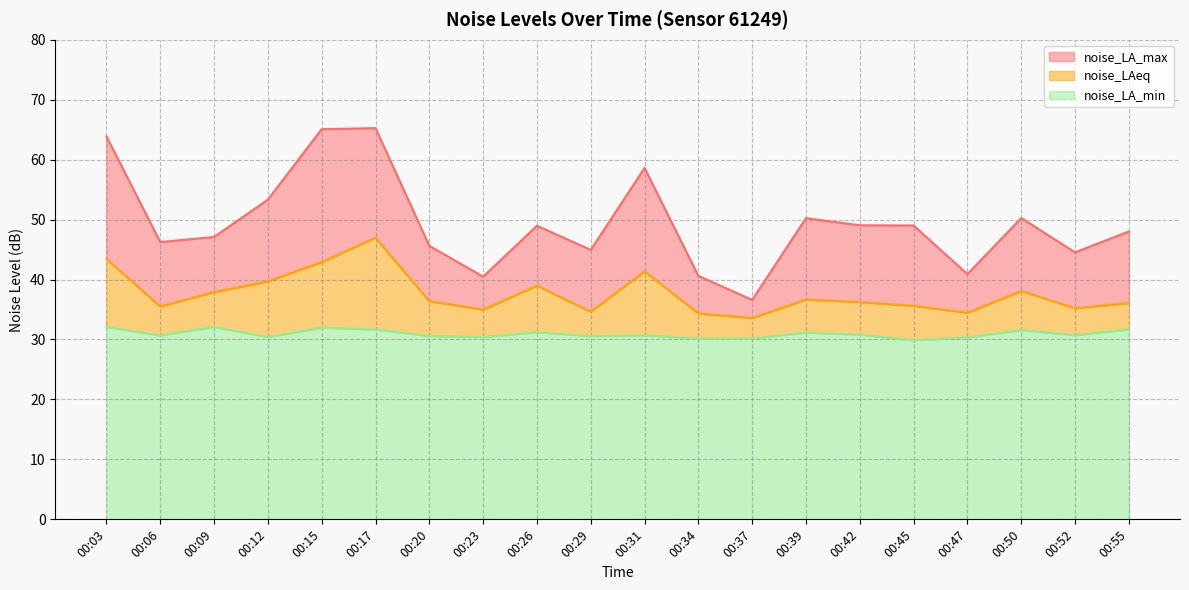

List the series in order of their peak value, lowest first.

noise_LA_min, noise_LAeq, noise_LA_max